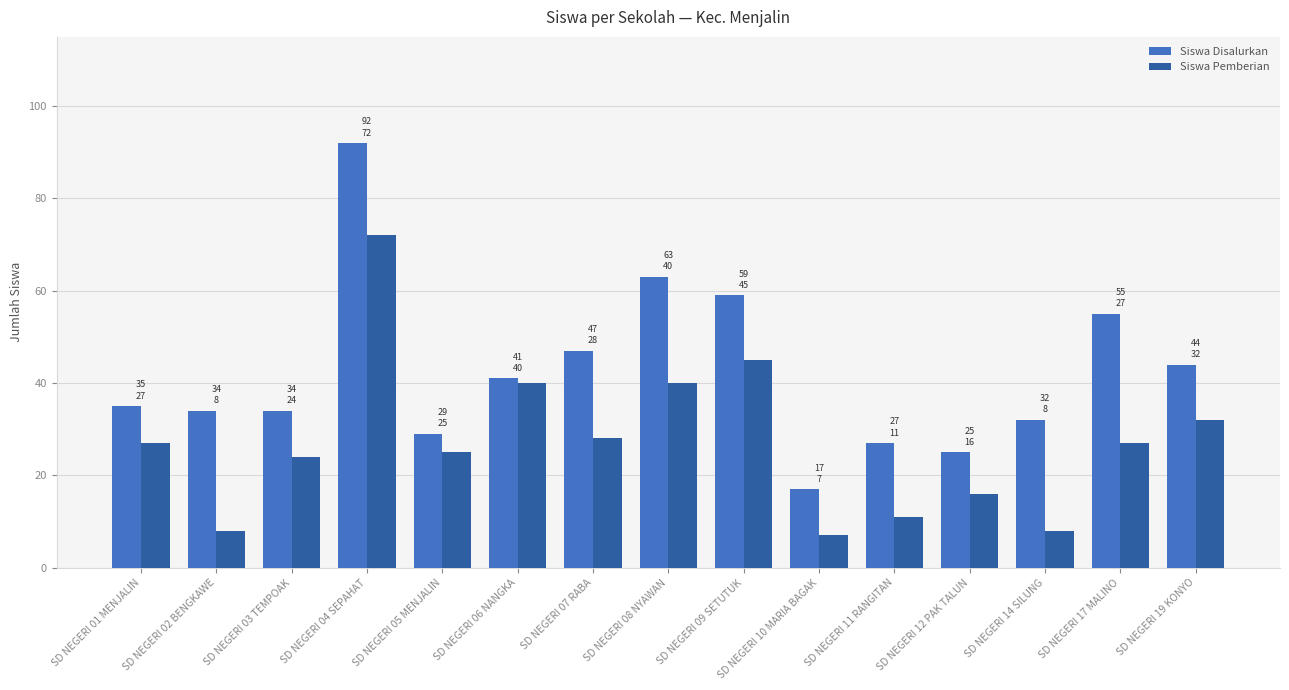

At how many categories does at least one series exceed 45?

5